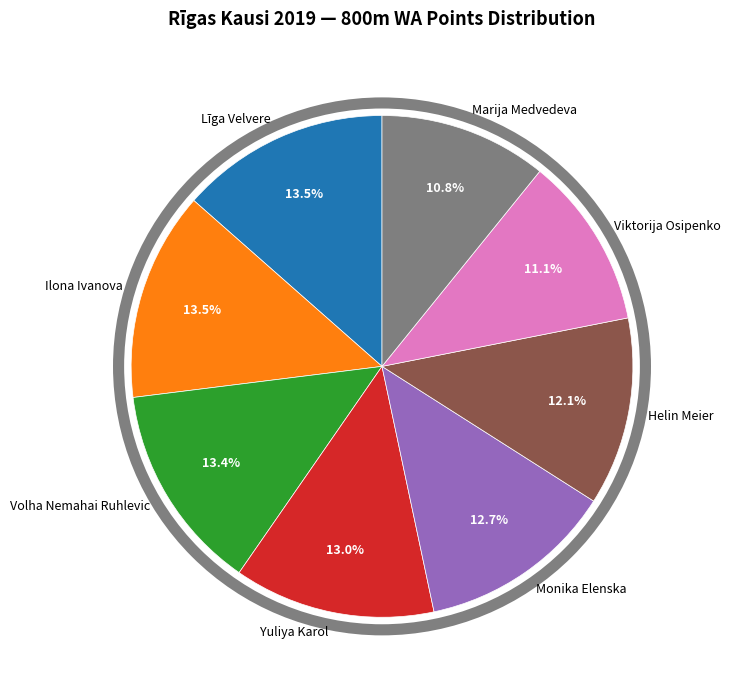

What portion of the pie excludes Volha Nemahai Ruhlevic?

86.6%